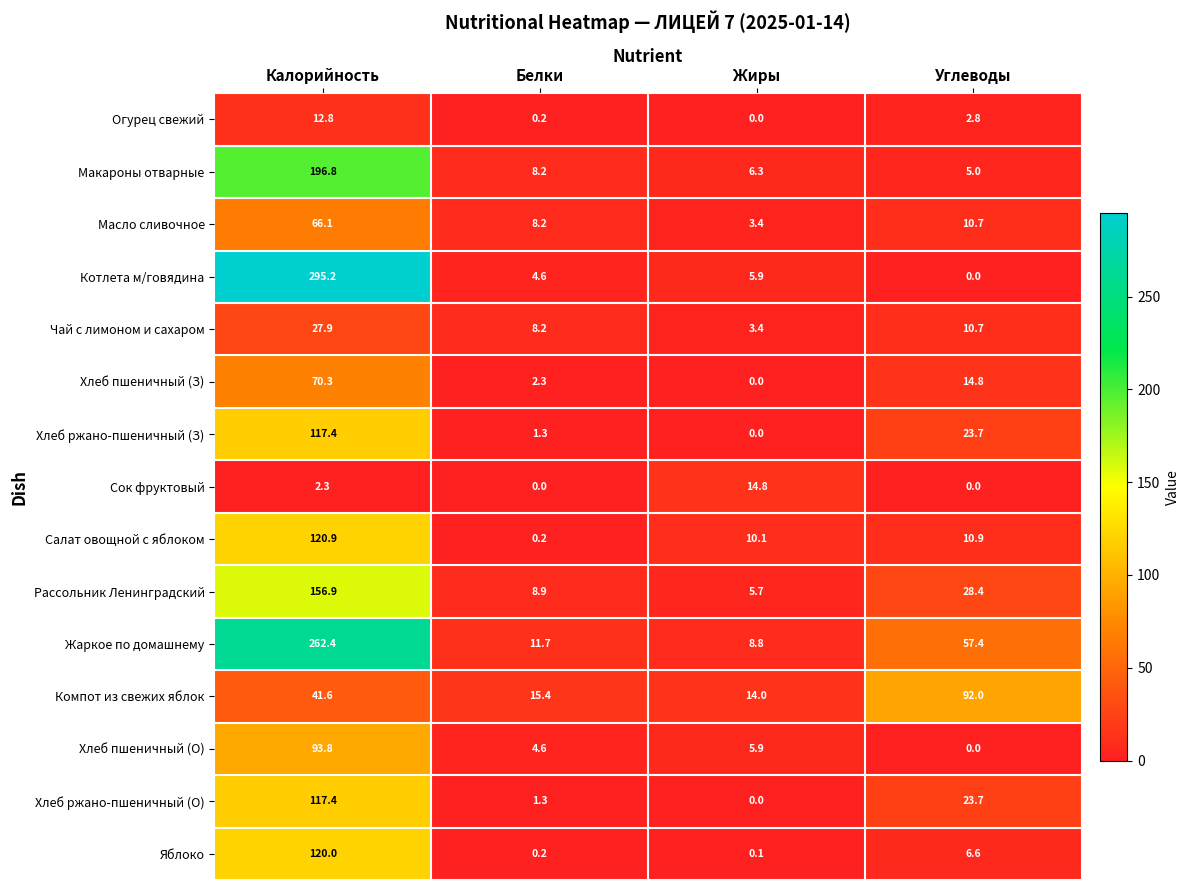

How many data points in Сок фруктовый are less than 2?

2